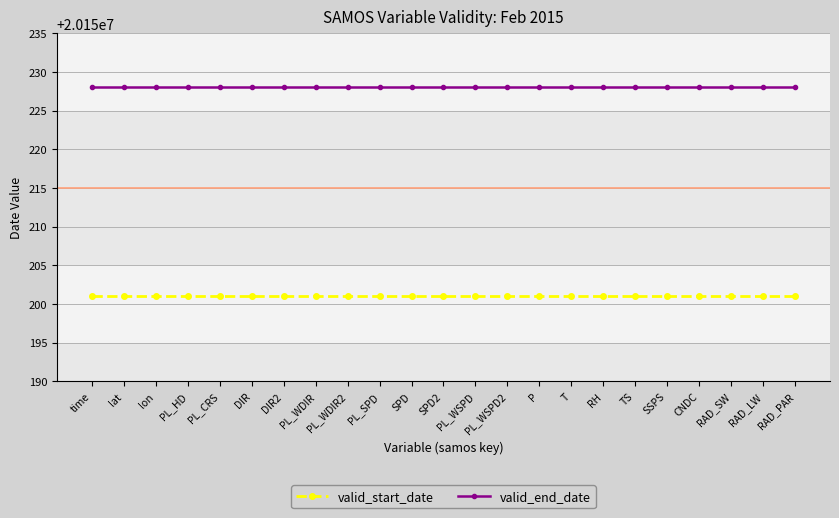

What is the sum of all valid_start_date values?

463454623